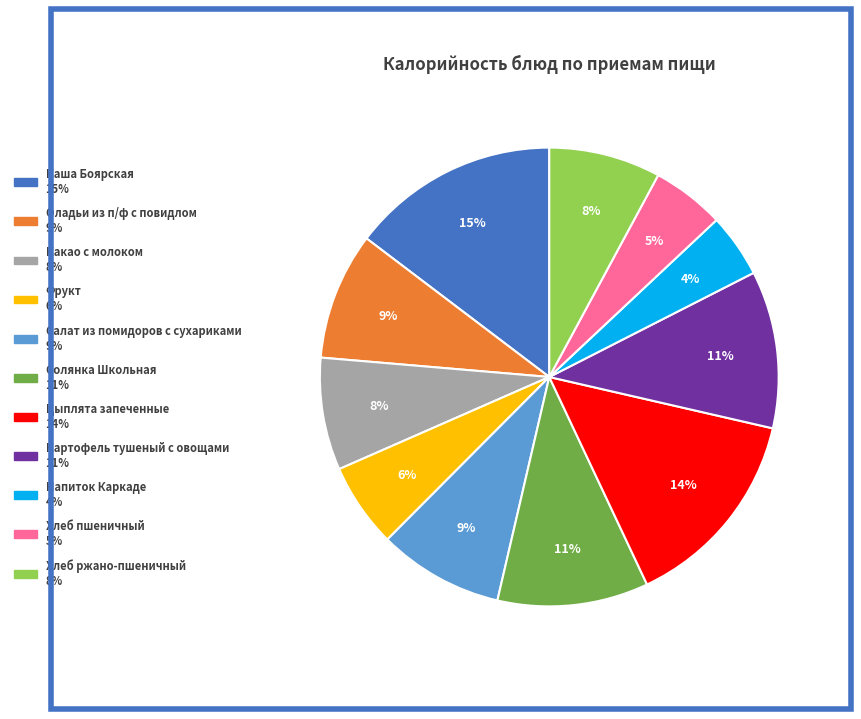

To the nearest percent, what percentage of the pie is Оладьи из п/ф с повидлом?

9%